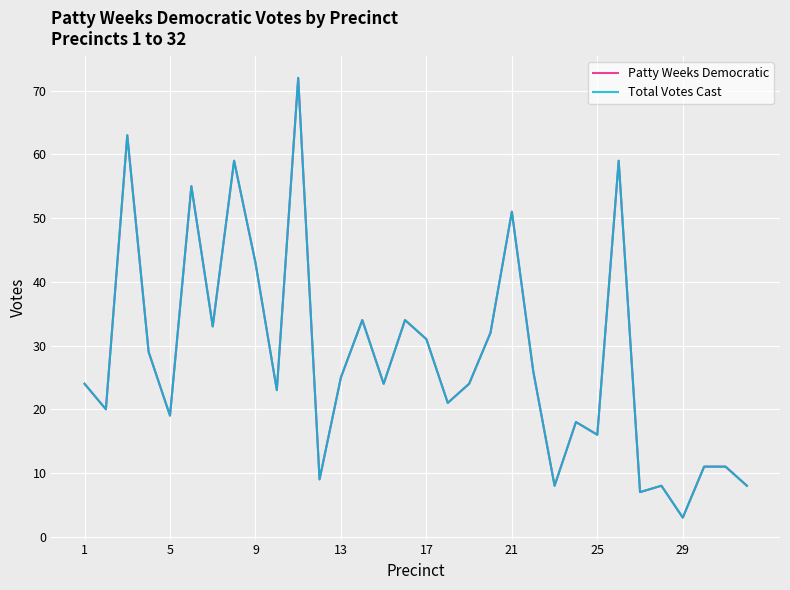

Which series has the largest total across all categories?

Patty Weeks Democratic